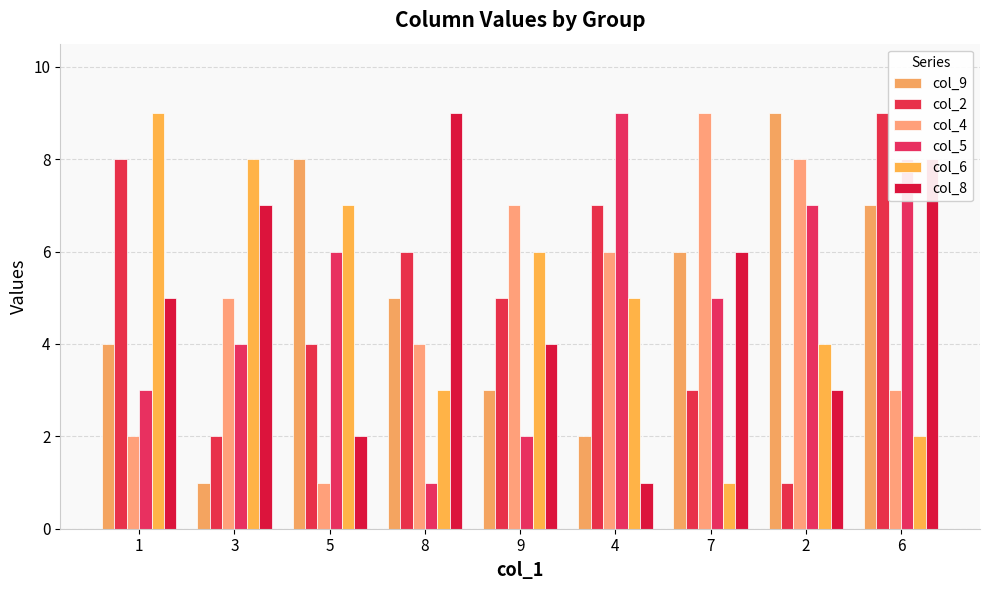

The value of col_9 at 1 is 4. True or false?

True